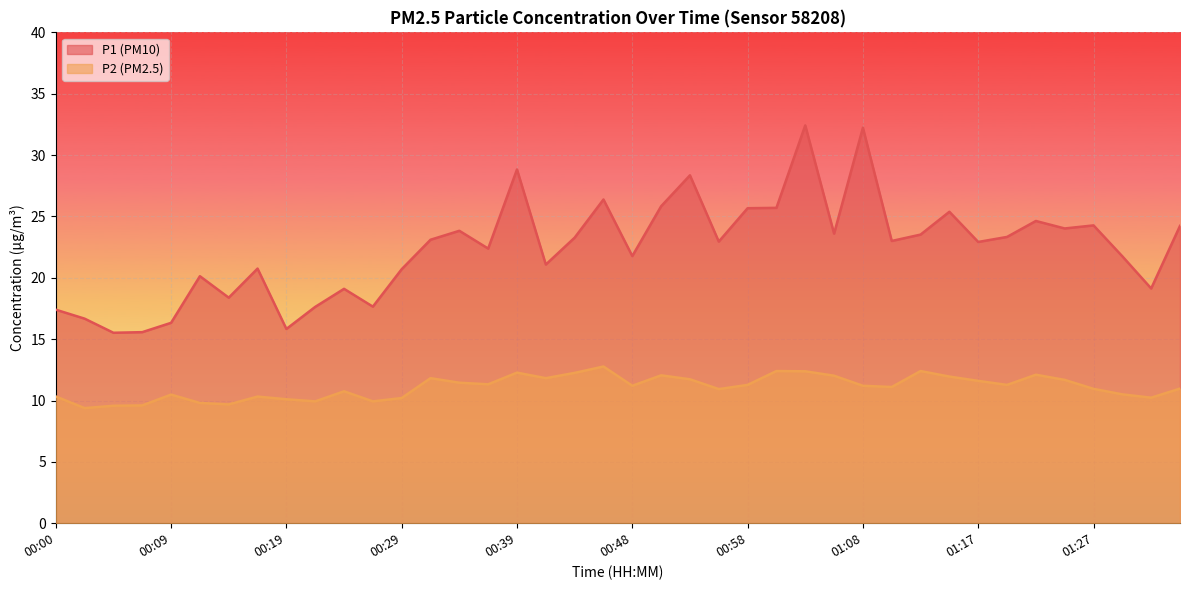

What is the minimum value shown in the chart?

9.4